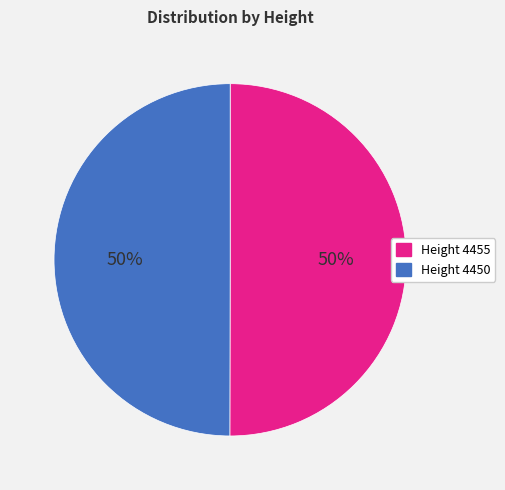

Approximately how many times larger is the value at Height 4450 compared to Height 4455?

1.0